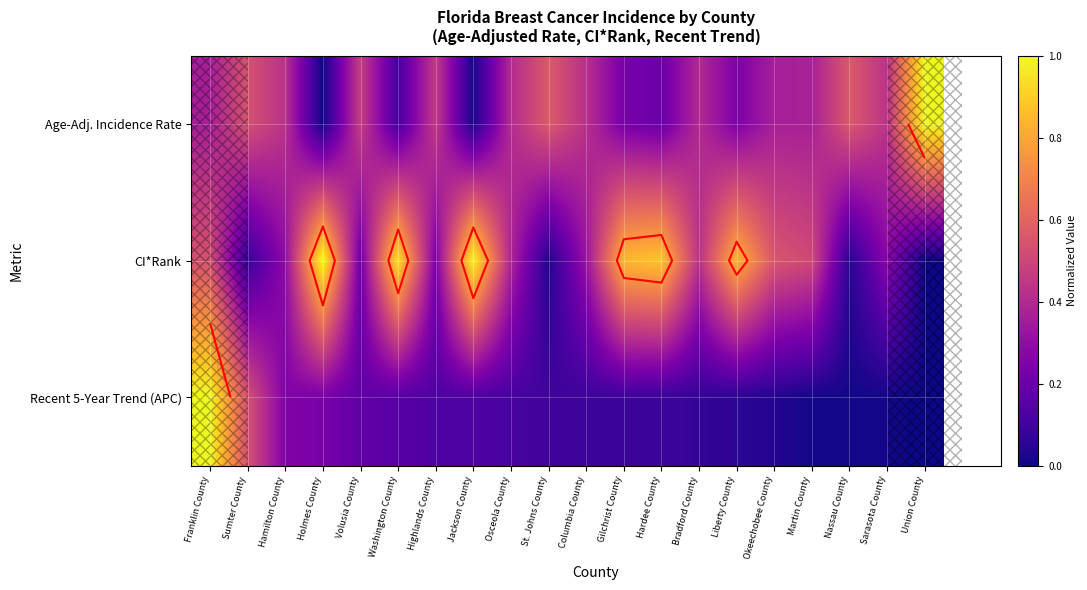

Where is Age-Adj. Incidence Rate nearest to the value 0?

Holmes County